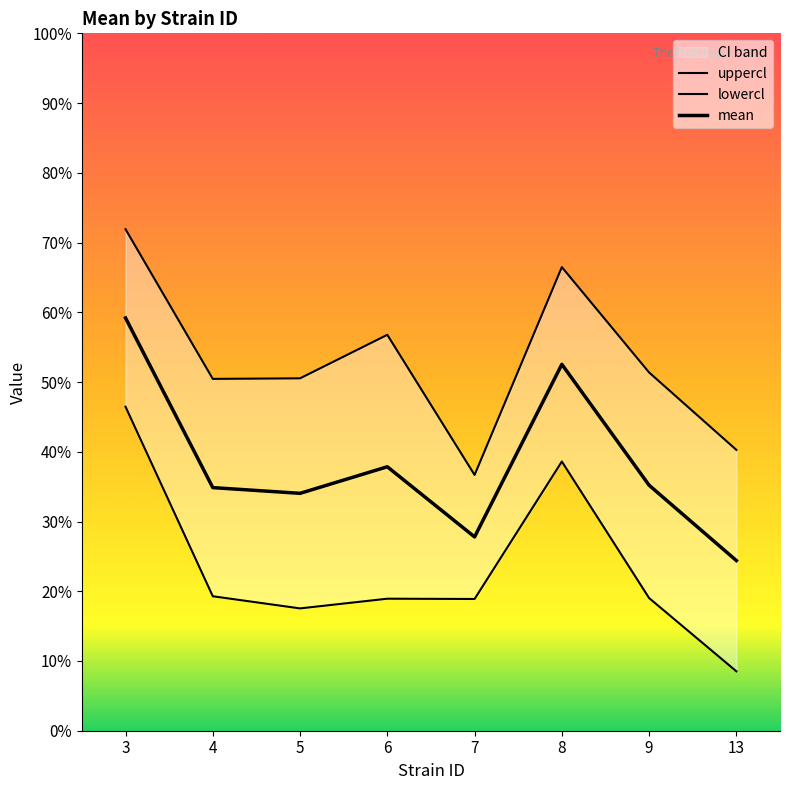

What is the sum of the lowercl values at 5 and 4?

0.4